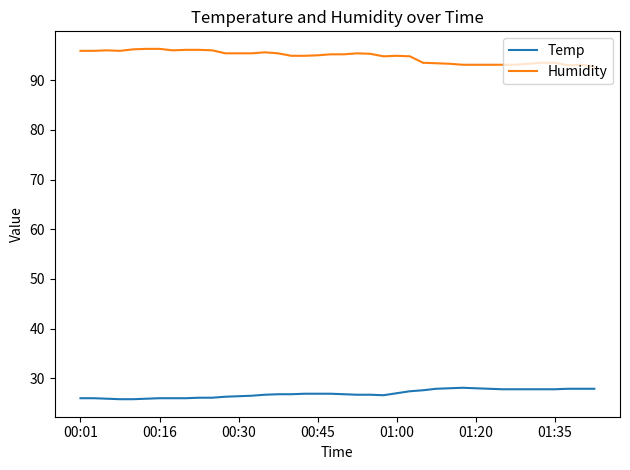

Which series has the largest total across all categories?

Humidity